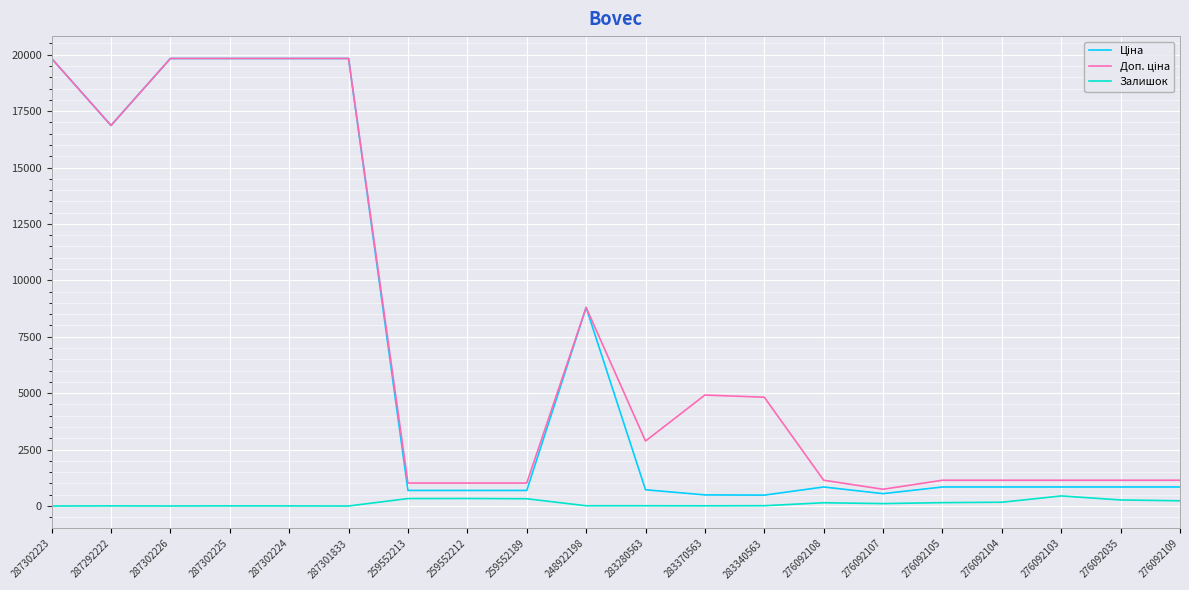

What is the maximum value shown in the chart?

19831.1